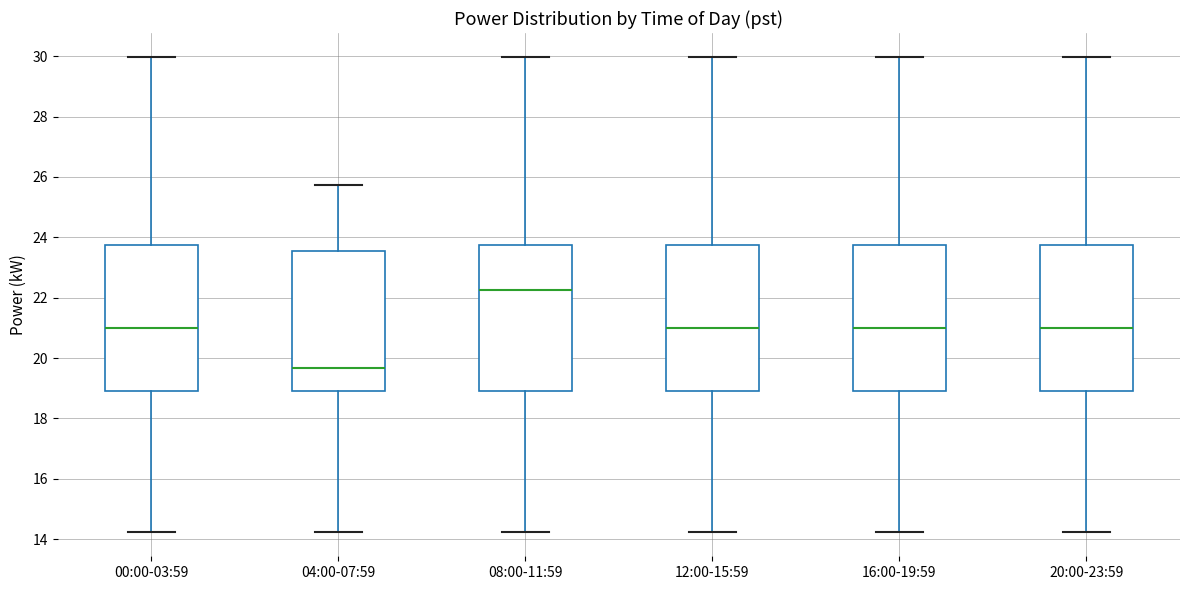

Which box has the highest median line?

08:00-11:59